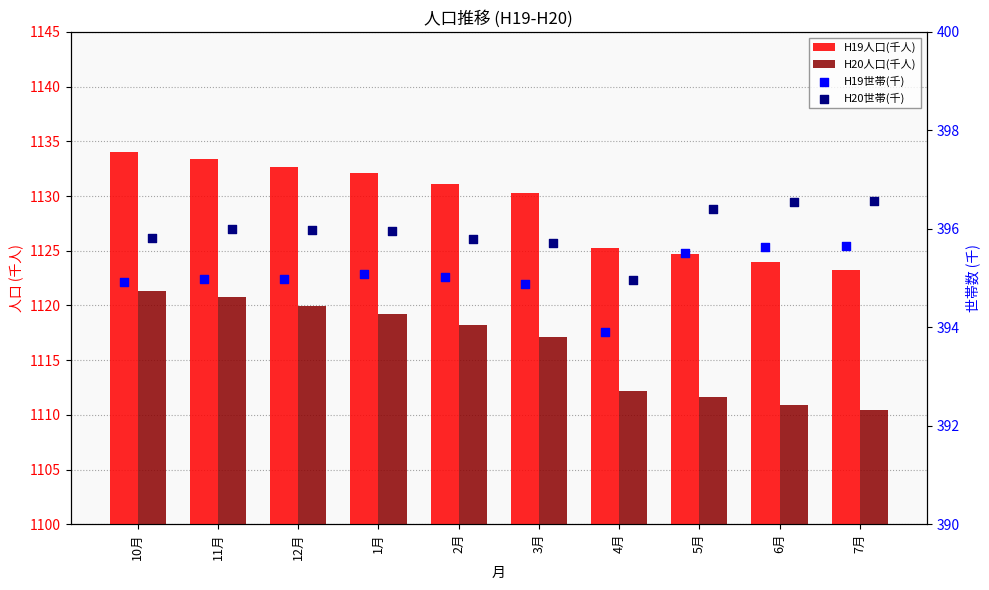

At how many categories does at least one series exceed 573?

10